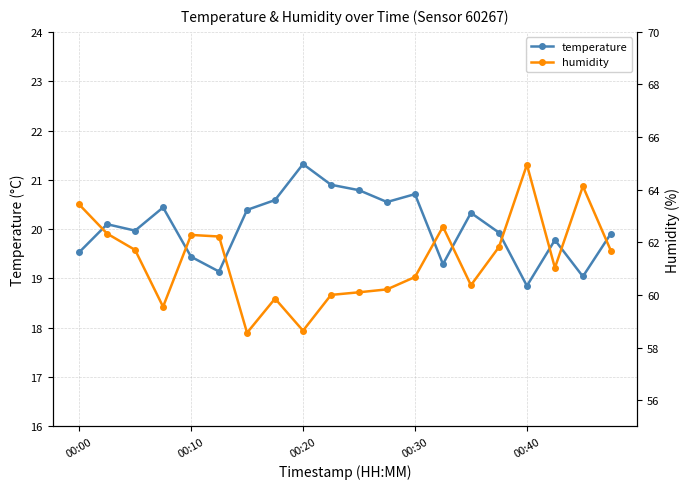

At which label does temperature reach its peak?

00:20